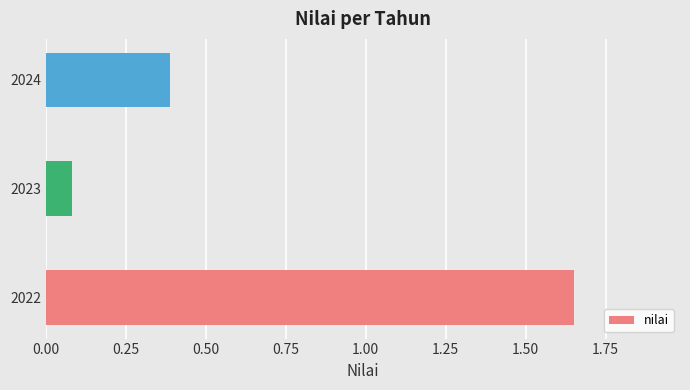

What is the average value?

0.7